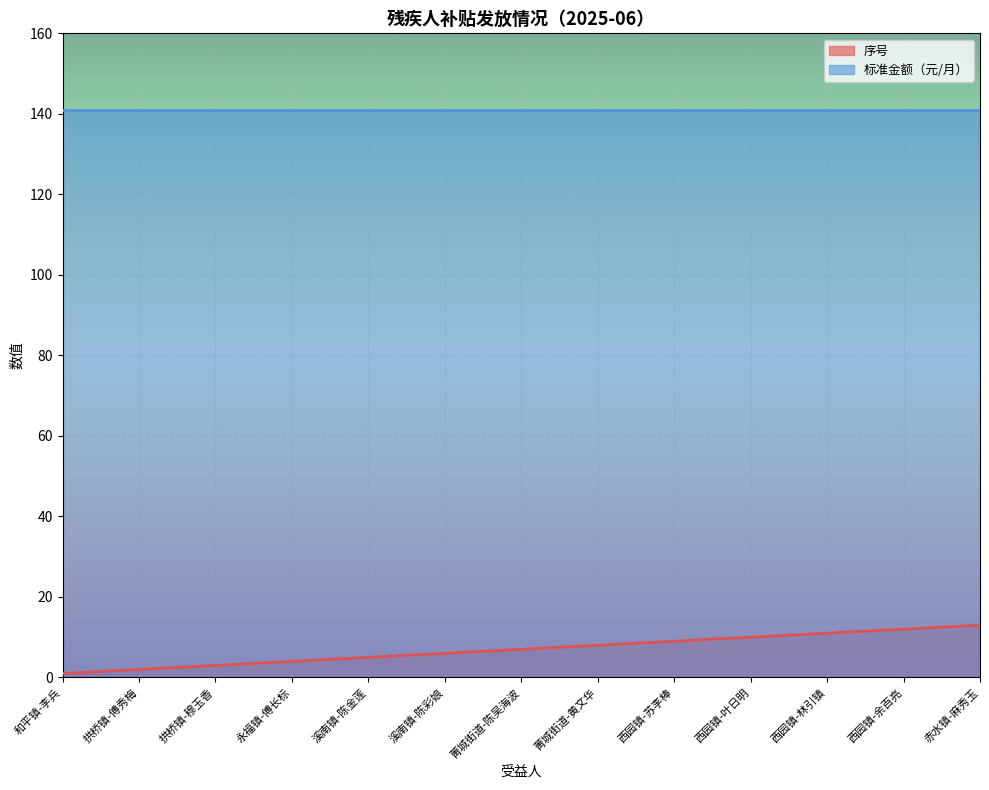

Between 西园镇-叶日明 and 和平镇-李兵, which is larger?

西园镇-叶日明